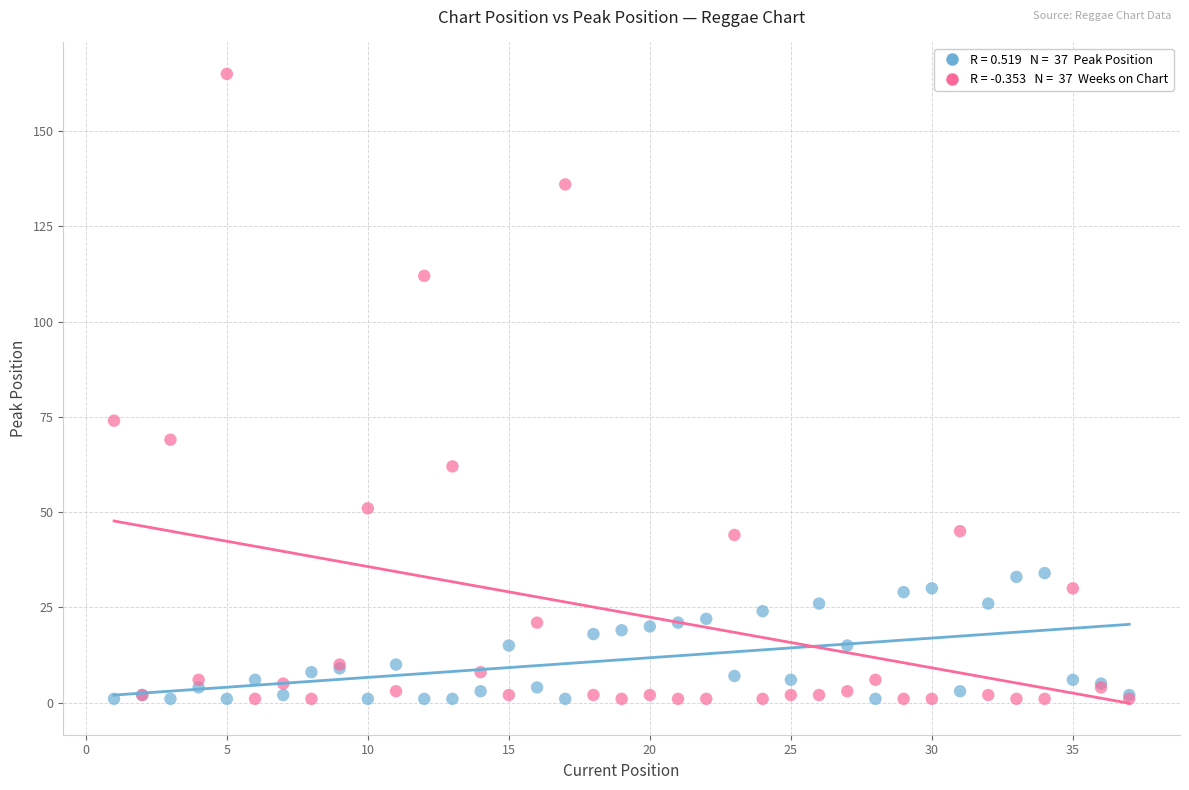

Across all series, what Y value is closest to 83?

74